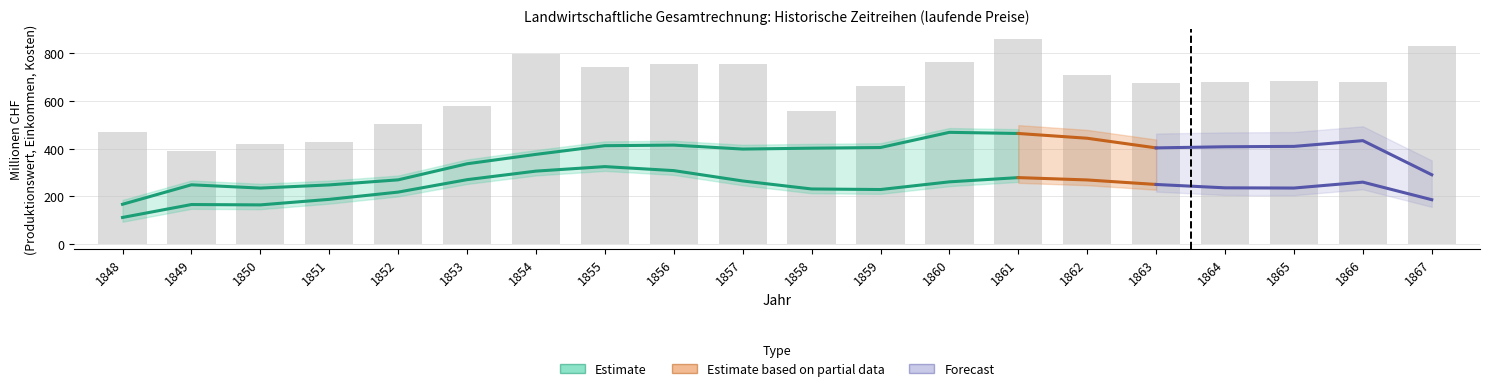

Is the value of Faktoreinkommen at 1853 greater than the value of Vorleistungen Total at 1857?

Yes